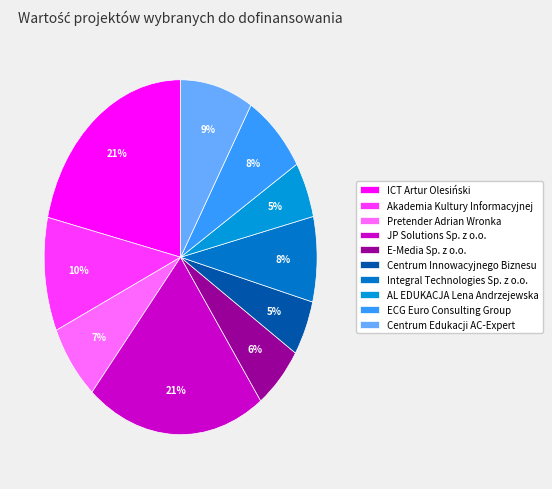

To the nearest percent, what portion does E-Media Sp. z o.o. represent?

6%